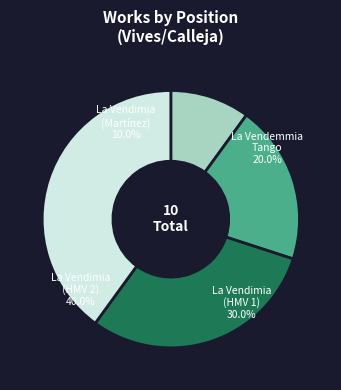

To the nearest percent, what percentage of the pie is La Vendemmia, TangoVives/Calleja?

20%